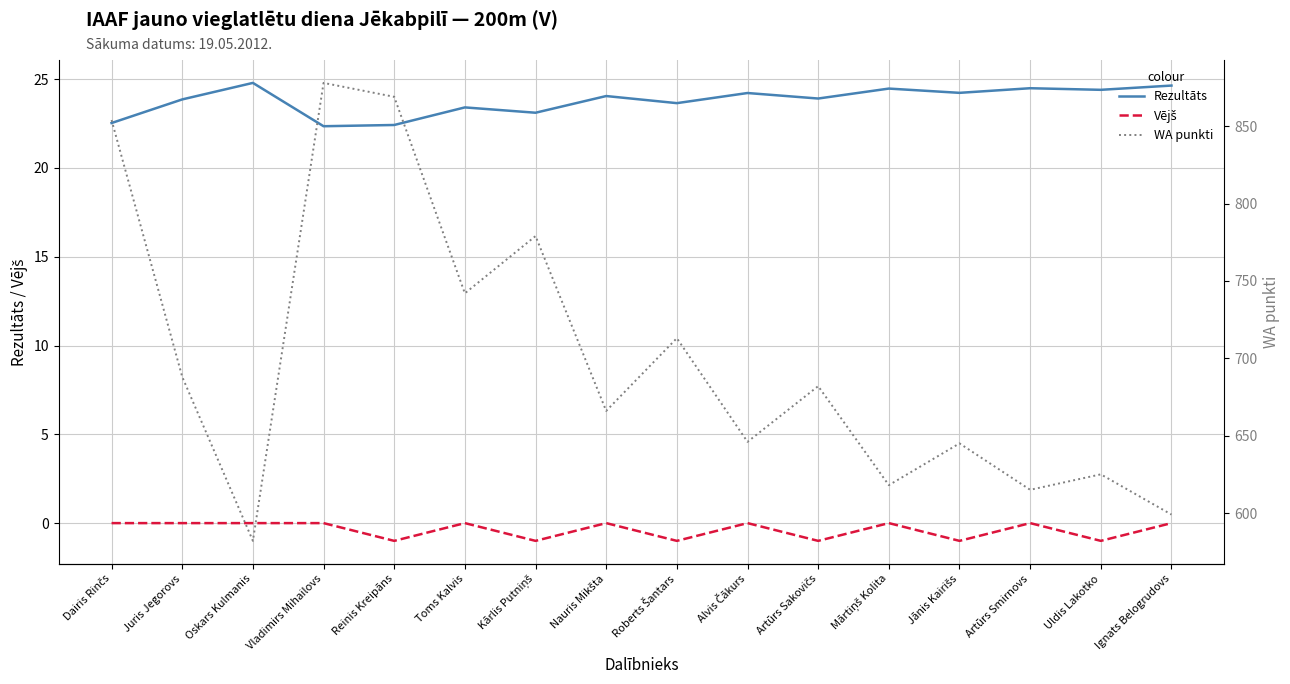

What are all the series names shown in the legend?

Rezultāts, Vējš, WA punkti